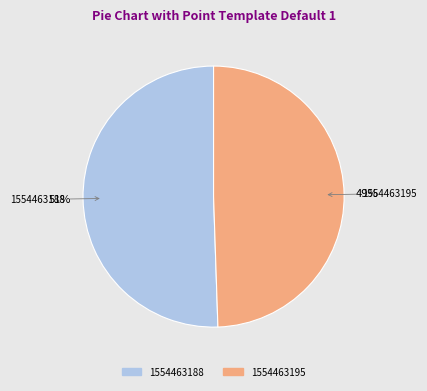

Do 1554463188 and 1554463195 together represent more than half of the pie?

Yes